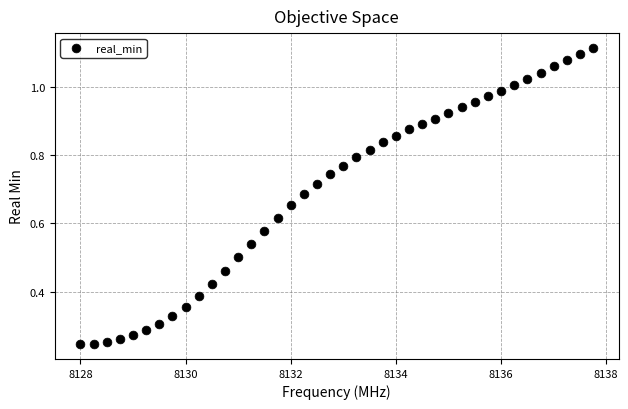

Count the number of points in this scatter plot.

40